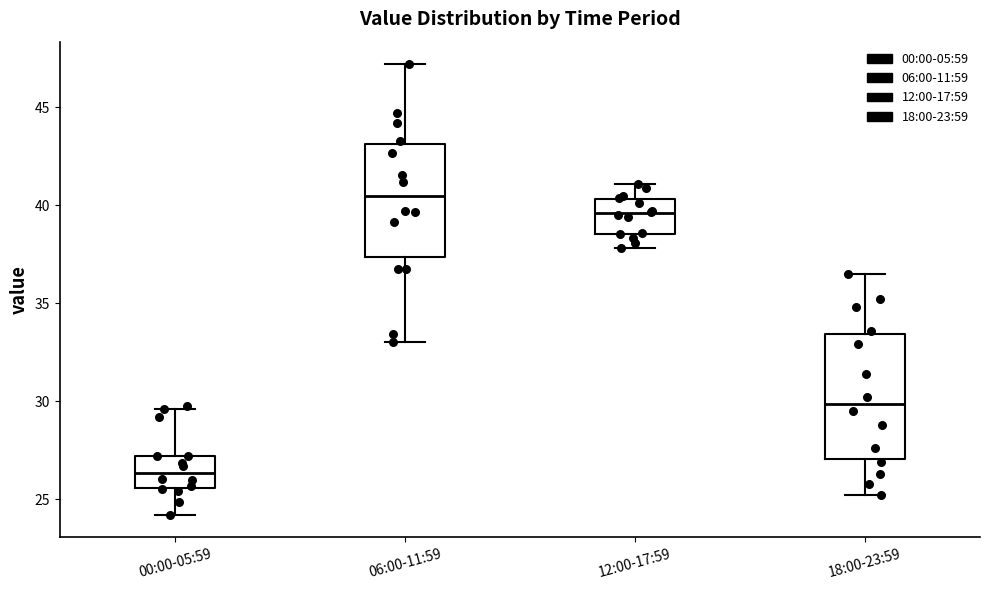

Reading left to right, transcribe this box plot: for each box, give where its median line is, the range the box spans, and where its two whiskers end, as read against the y-axis. The values are not printed on the chart, so give them approximately, as read against the axis.

00:00-05:59: median 26.5, box 25.5 to 27.0, whiskers 24.0 to 29.5
06:00-11:59: median 40.5, box 37.5 to 43.0, whiskers 33.0 to 47.0
12:00-17:59: median 39.5, box 38.5 to 40.5, whiskers 38.0 to 41.0
18:00-23:59: median 30.0, box 27.0 to 33.5, whiskers 25.0 to 36.5